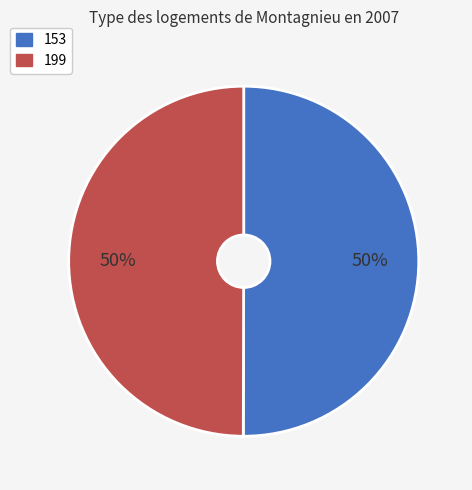

Is the sum of 199 and 153 greater than half?

Yes